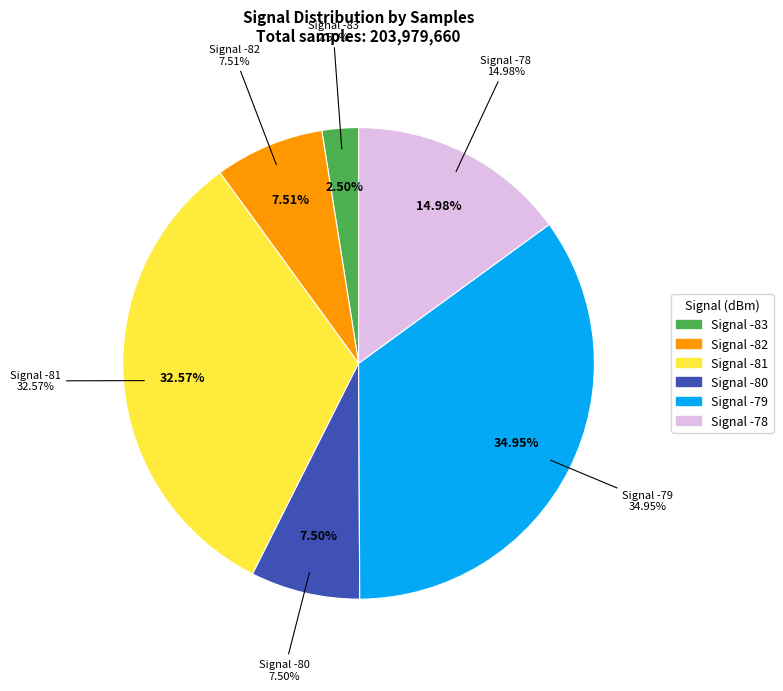

What is the difference between the highest and lowest values at 20?

5078868